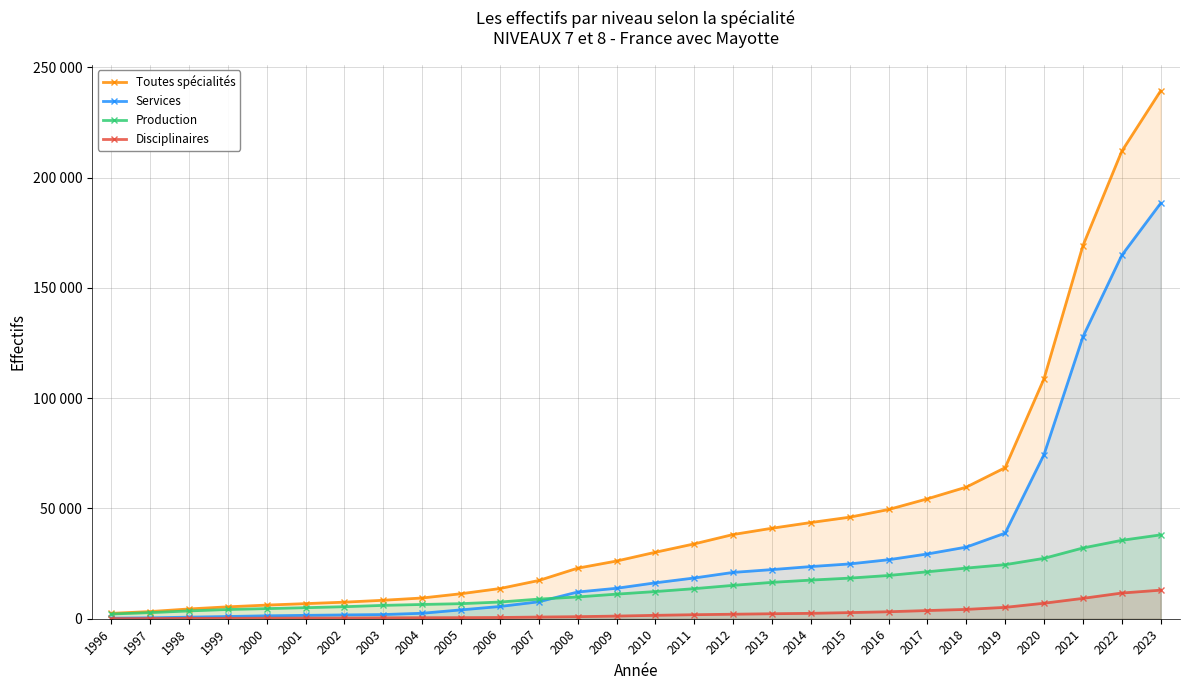

Reading left to right, extract all data points from this chart.

Toutes spécialités: 1996=2441	1997=3250	1998=4436	1999=5397	2000=6185	2001=6852	2002=7514	2003=8378	2004=9407	2005=11341	2006=13690	2007=17340	2008=22928	2009=26156	2010=30142	2011=33931	2012=38182	2013=41027	2014=43614	2015=46041	2016=49523	2017=54364	2018=59667	2019=68480	2020=108797	2021=169049	2022=211901	2023=239293
Services: 1996=246	1997=411	1998=718	1999=1013	2000=1331	2001=1530	2002=1729	2003=1896	2004=2480	2005=4016	2006=5552	2007=7684	2008=12116	2009=13805	2010=16276	2011=18471	2012=21003	2013=22275	2014=23652	2015=24850	2016=26748	2017=29362	2018=32475	2019=38822	2020=74401	2021=127750	2022=164706	2023=188317
Production: 1996=2140	1997=2765	1998=3539	1999=4192	2000=4589	2001=5009	2002=5457	2003=6057	2004=6468	2005=6830	2006=7574	2007=8897	2008=9877	2009=11155	2010=12325	2011=13633	2012=15136	2013=16490	2014=17517	2015=18411	2016=19609	2017=21294	2018=22964	2019=24506	2020=27373	2021=32072	2022=35548	2023=38022
Disciplinaires: 1996=55	1997=74	1998=179	1999=192	2000=265	2001=313	2002=328	2003=425	2004=459	2005=495	2006=564	2007=759	2008=935	2009=1196	2010=1541	2011=1827	2012=2043	2013=2262	2014=2445	2015=2780	2016=3166	2017=3708	2018=4228	2019=5152	2020=7023	2021=9227	2022=11647	2023=12954